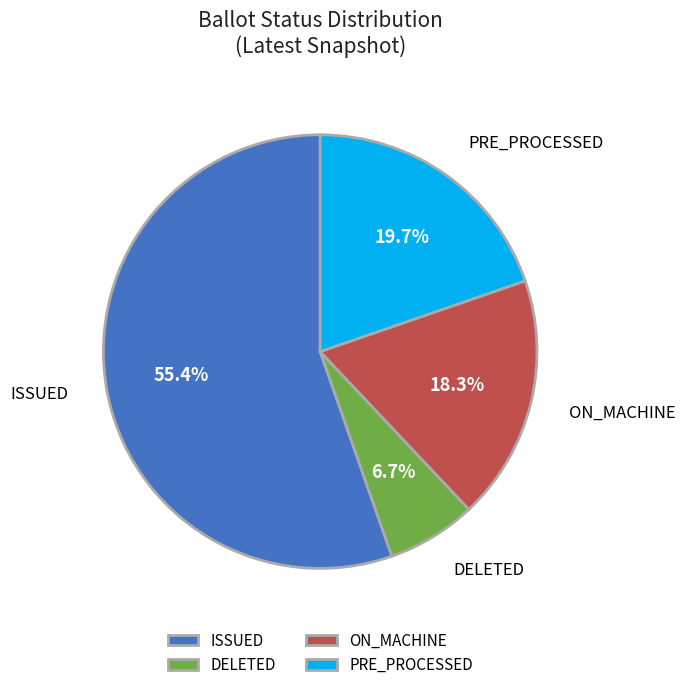

To the nearest percent, what is the average slice percentage?

25%